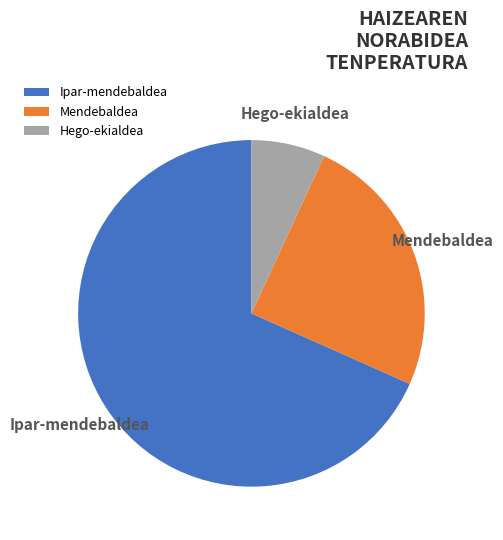

What percentage is the Ipar-mendebaldea slice, to the nearest percent?

68%